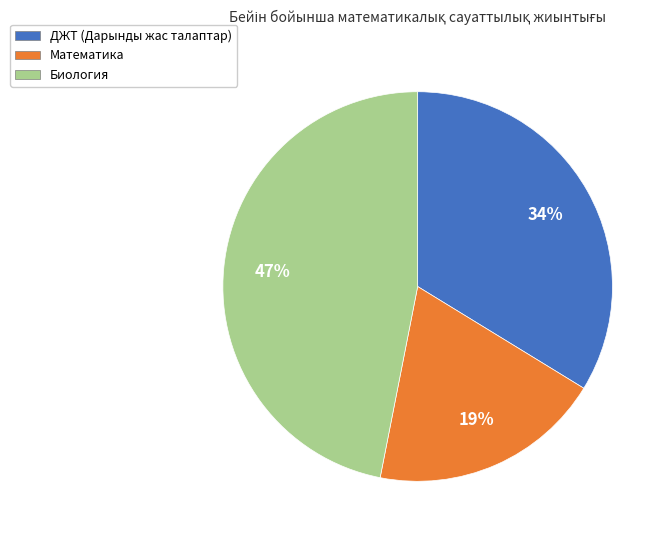

To the nearest percent, what is the combined percentage of ДЖТ (Дарынды жас талаптар) and Математика?

53%